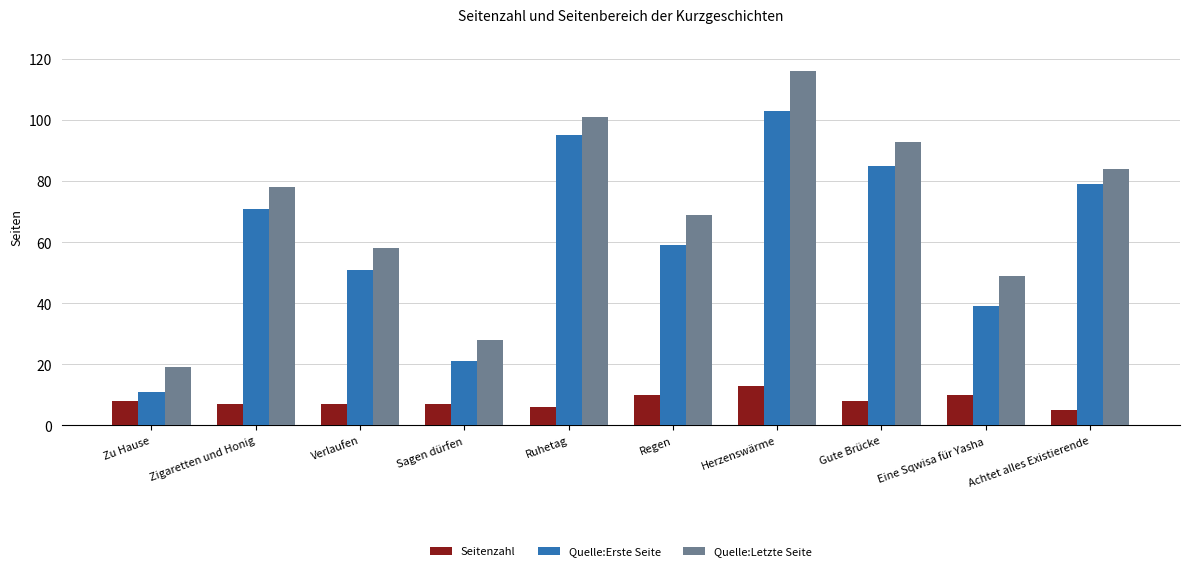

The Quelle:Letzte Seite series shows 154 at Herzenswärme. True or false?

False